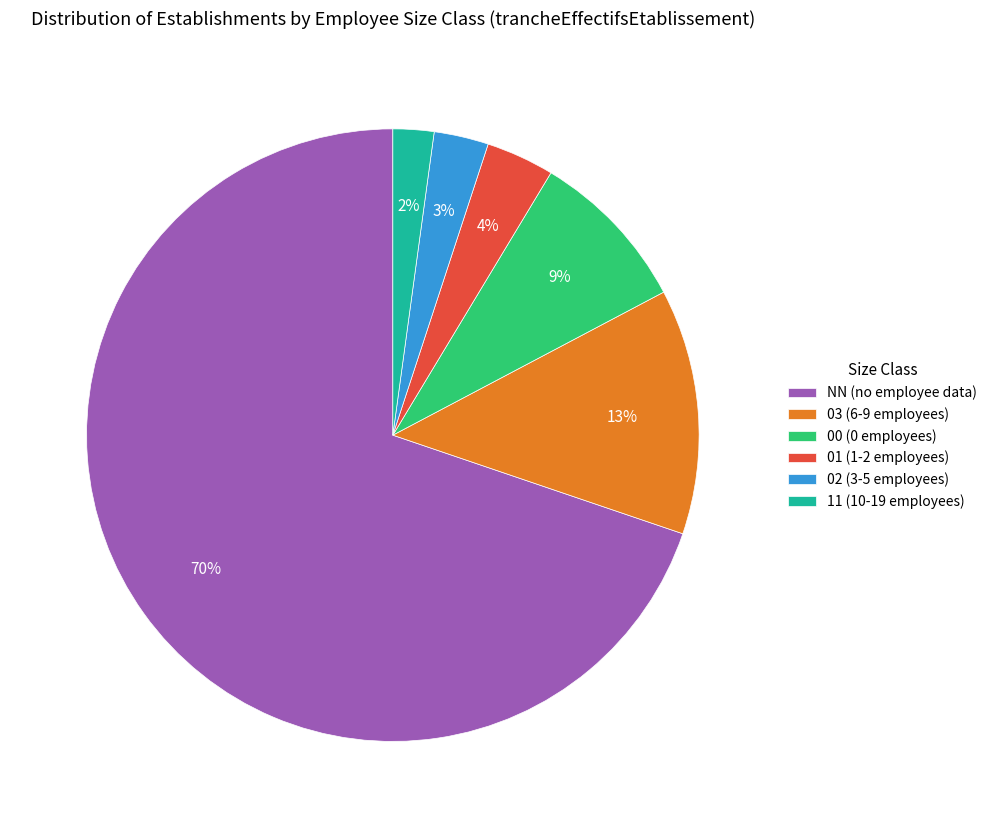

To the nearest percent, what is the average slice percentage?

17%